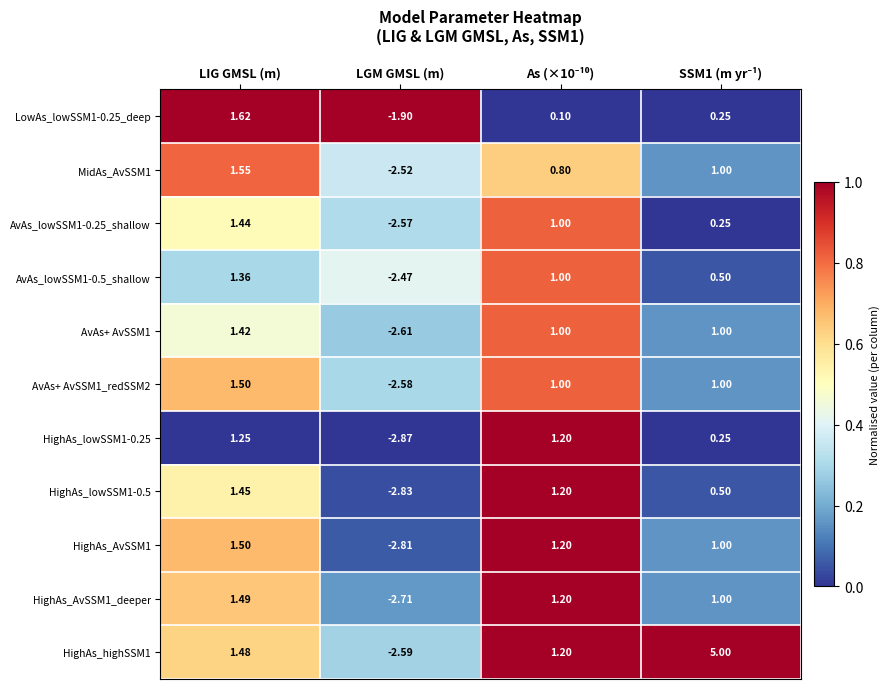

Which category has the lowest value across all series?

LGM GMSL (m)